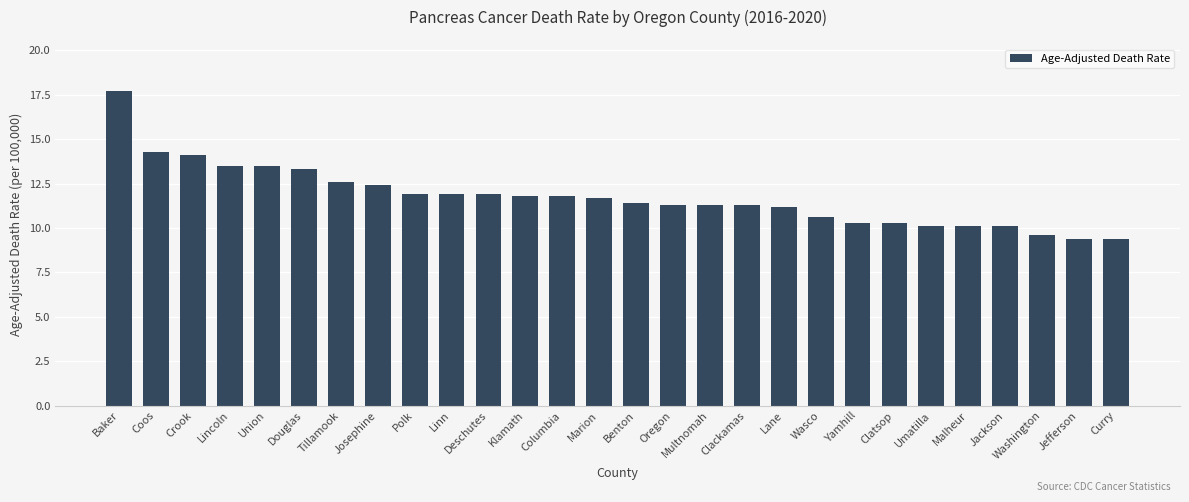

What is the change in value from Baker to Klamath?

-5.9